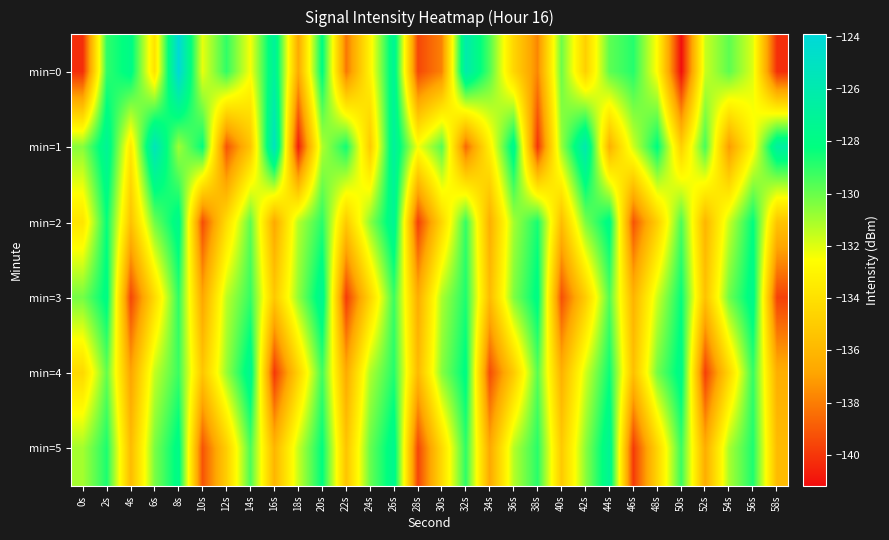

Reading left to right, transcribe all the data shown in this chart.

min=0: 0s=-140.2	2s=-129.0	4s=-127.8	6s=-133.9	8s=-124.0	10s=-132.2	12s=-129.0	14s=-132.4	16s=-126.9	18s=-136.6	20s=-128.1	22s=-138.2	24s=-133.1	26s=-127.2	28s=-139.5	30s=-137.9	32s=-126.1	34s=-129.6	36s=-134.5	38s=-137.7	40s=-130.1	42s=-134.8	44s=-129.8	46s=-128.8	48s=-132.7	50s=-141.2	52s=-131.6	54s=-129.8	56s=-132.0	58s=-140.2
min=1: 0s=-130.5	2s=-127.1	4s=-133.6	6s=-125.4	8s=-130.9	10s=-128.3	12s=-139.2	14s=-135.4	16s=-125.1	18s=-140.8	20s=-131.2	22s=-128.5	24s=-135.1	26s=-126.8	28s=-132.4	30s=-129.7	32s=-138.6	34s=-133.2	36s=-127.5	38s=-140.1	40s=-130.8	42s=-125.9	44s=-136.3	46s=-131.7	48s=-128.1	50s=-134.8	52s=-129.4	54s=-137.2	56s=-132.9	58s=-126.6
min=2: 0s=-133.8	2s=-128.3	4s=-135.5	6s=-130.1	8s=-127.6	10s=-139.4	12s=-134.2	14s=-129.8	16s=-136.7	18s=-131.3	20s=-128.9	22s=-135.1	24s=-130.6	26s=-127.2	28s=-139.8	30s=-134.5	32s=-129.1	34s=-136.4	36s=-131.0	38s=-128.6	40s=-135.7	42s=-130.3	44s=-127.8	46s=-139.2	48s=-134.9	50s=-129.5	52s=-136.1	54s=-131.6	56s=-128.2	58s=-135.4
min=3: 0s=-130.2	2s=-127.9	4s=-139.6	6s=-134.3	8s=-129.0	10s=-136.8	12s=-131.4	14s=-129.1	16s=-135.2	18s=-130.7	20s=-127.3	22s=-139.9	24s=-134.6	26s=-129.2	28s=-136.5	30s=-131.1	32s=-128.7	34s=-135.8	36s=-130.4	38s=-127.9	40s=-139.3	42s=-135.0	44s=-129.6	46s=-136.2	48s=-131.7	50s=-128.3	52s=-135.5	54s=-130.1	56s=-127.6	58s=-139.7
min=4: 0s=-134.4	2s=-129.9	4s=-136.9	6s=-131.5	8s=-129.2	10s=-135.3	12s=-130.8	14s=-127.4	16s=-140.0	18s=-134.7	20s=-129.3	22s=-136.6	24s=-131.2	26s=-128.8	28s=-135.9	30s=-130.5	32s=-128.0	34s=-139.4	36s=-135.1	38s=-129.7	40s=-136.3	42s=-131.8	44s=-128.4	46s=-135.6	48s=-130.2	50s=-127.7	52s=-139.8	54s=-134.5	56s=-129.1	58s=-136.4
min=5: 0s=-131.0	2s=-128.7	4s=-135.8	6s=-130.3	8s=-127.8	10s=-139.2	12s=-134.9	14s=-129.5	16s=-136.1	18s=-131.6	20s=-128.2	22s=-135.4	24s=-130.0	26s=-127.5	28s=-139.6	30s=-134.3	32s=-129.0	34s=-136.7	36s=-131.3	38s=-128.9	40s=-135.1	42s=-130.6	44s=-127.2	46s=-139.9	48s=-134.6	50s=-129.2	52s=-136.5	54s=-131.1	56s=-128.7	58s=-135.8